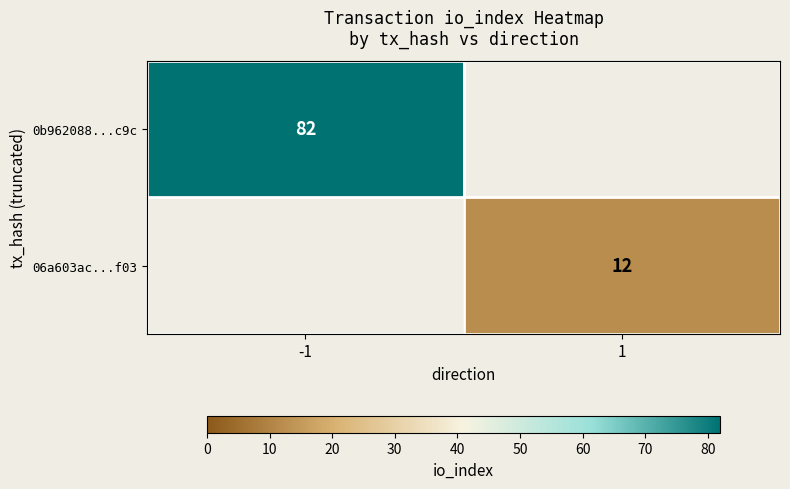

Which has a higher value, -1 or 1?

-1